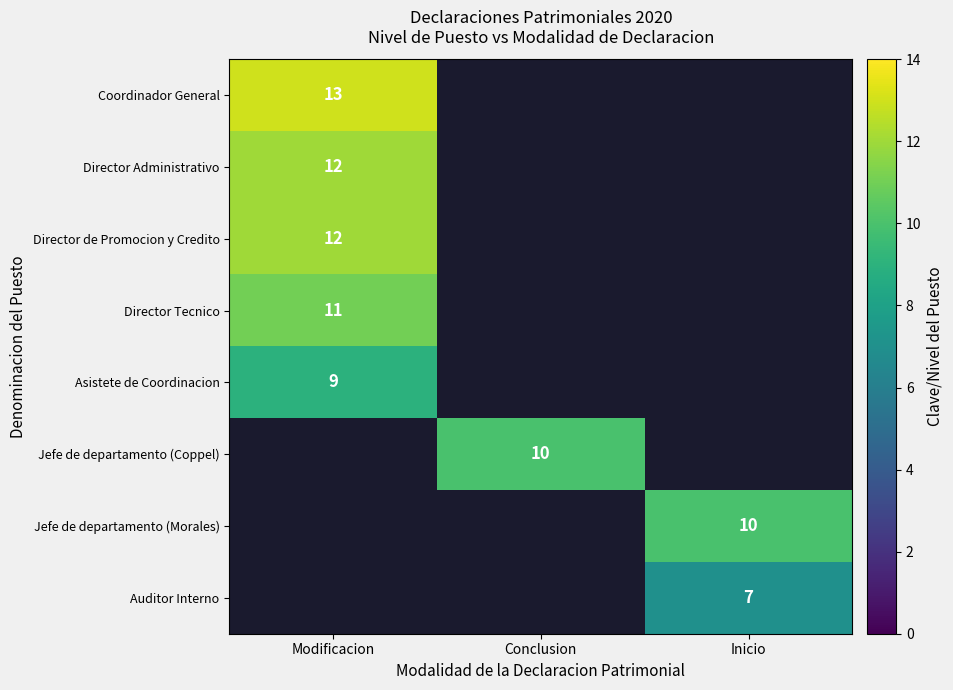

True or false: Director de Promocion y Credito has a value of 5 at Modificacion.

False